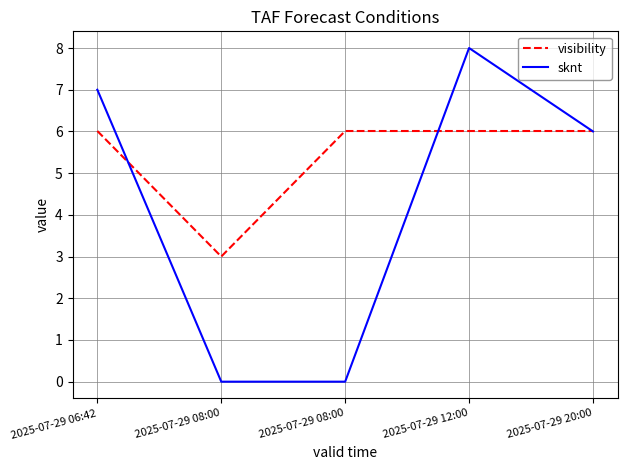

Is it true that visibility equals 6.0 at 2025-07-29 20:00?

True